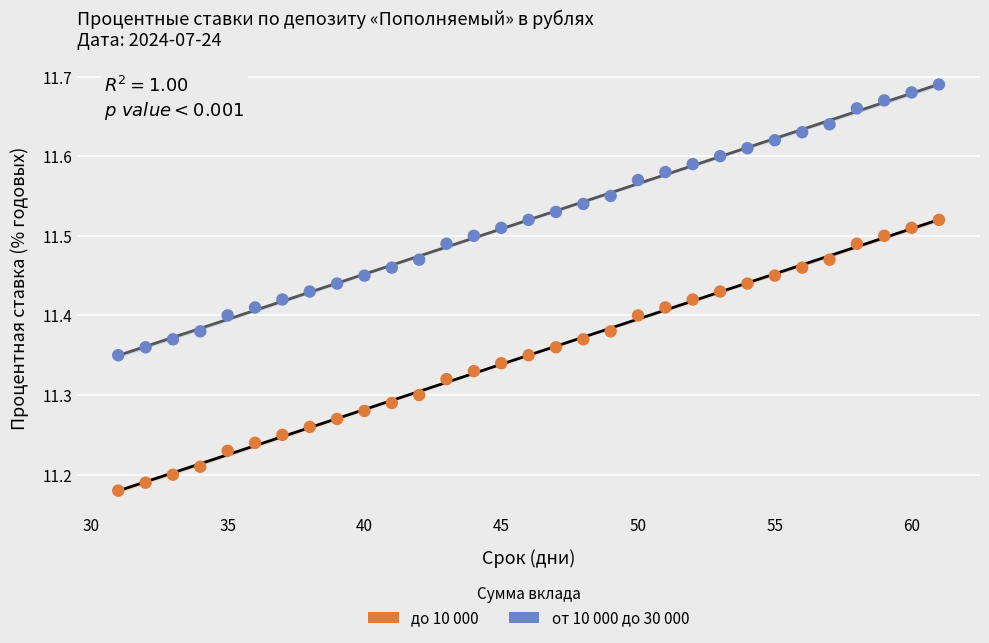

Across all data points, what is the range of Y values (max minus min)?

0.5